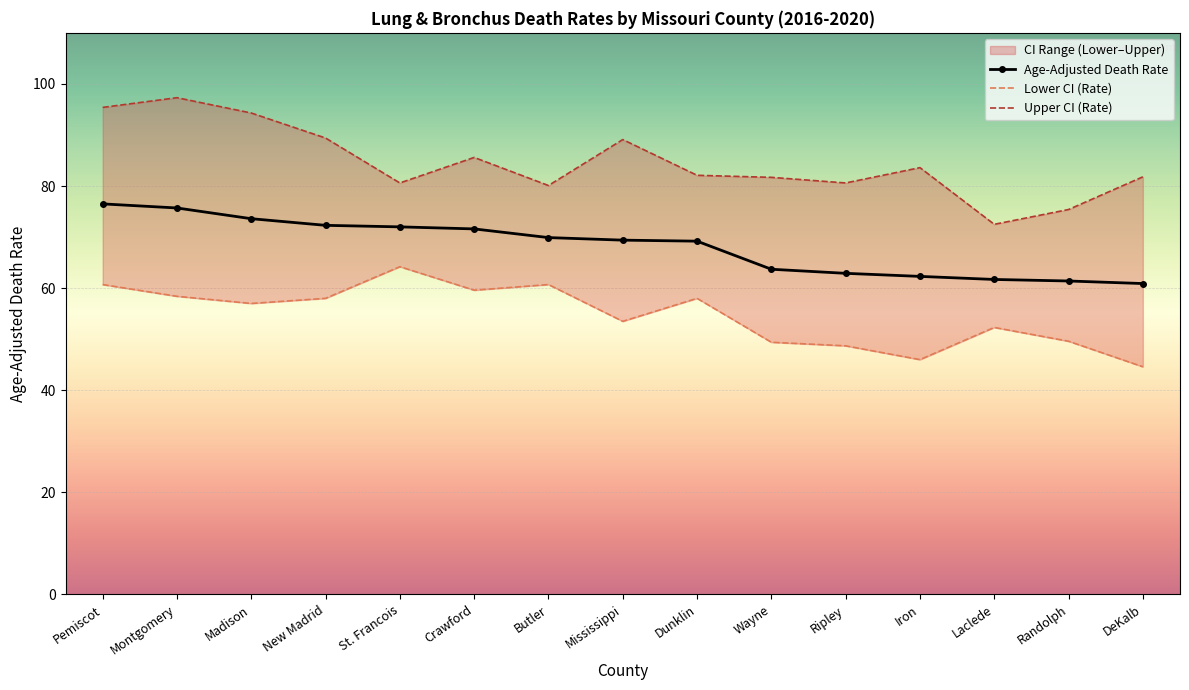

What position from the right is Iron?

4